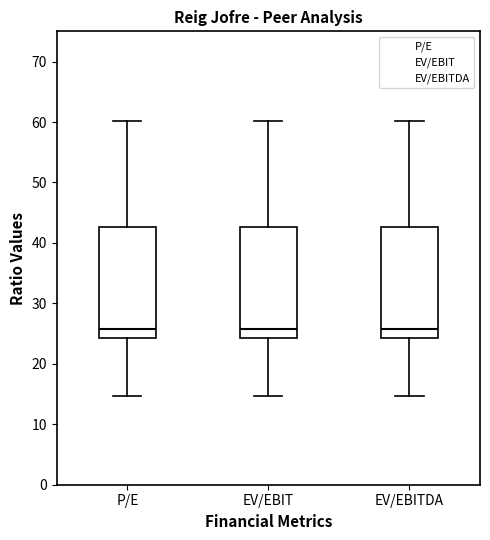

Where is the upper edge of the box for P/E on the y-axis? The values are not printed on the chart, so give them approximately, as read against the axis.

43